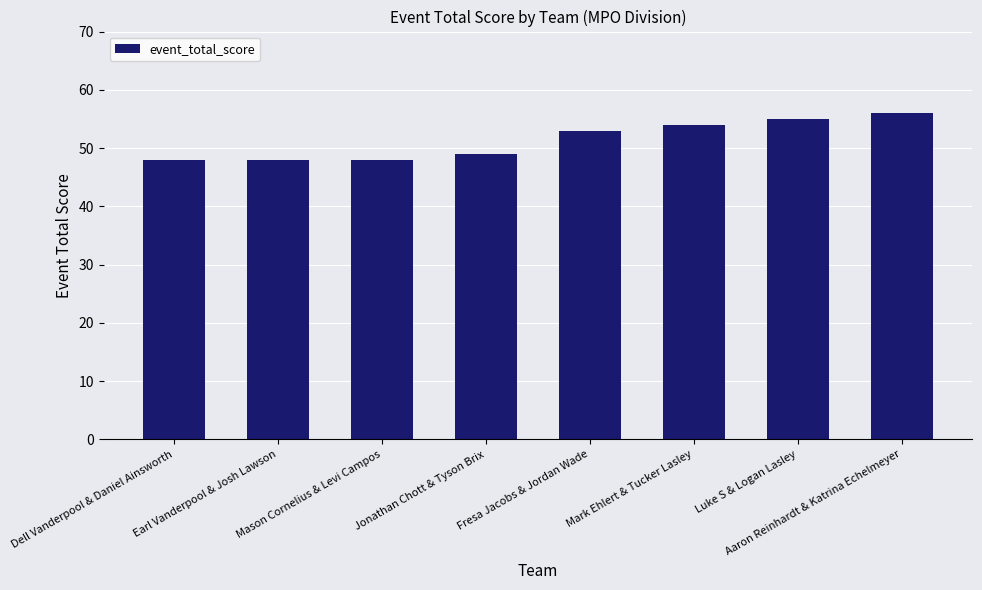

Reading right to left, what are all the values shown in this chart?

56	55	54	53	49	48	48	48